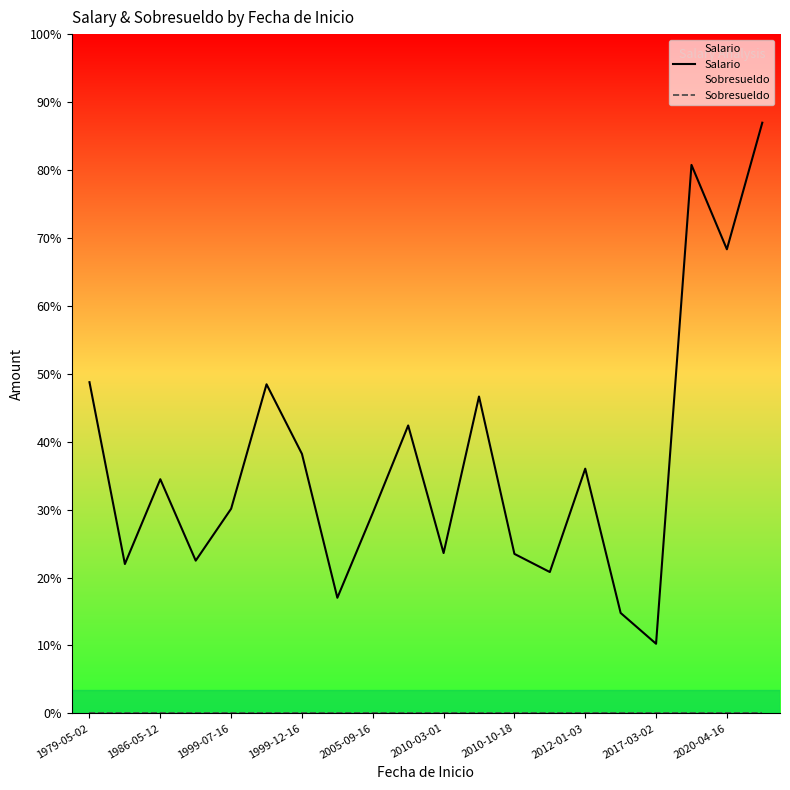

What value does the Salario series have at 1999-12-16, to the nearest 10?

3080